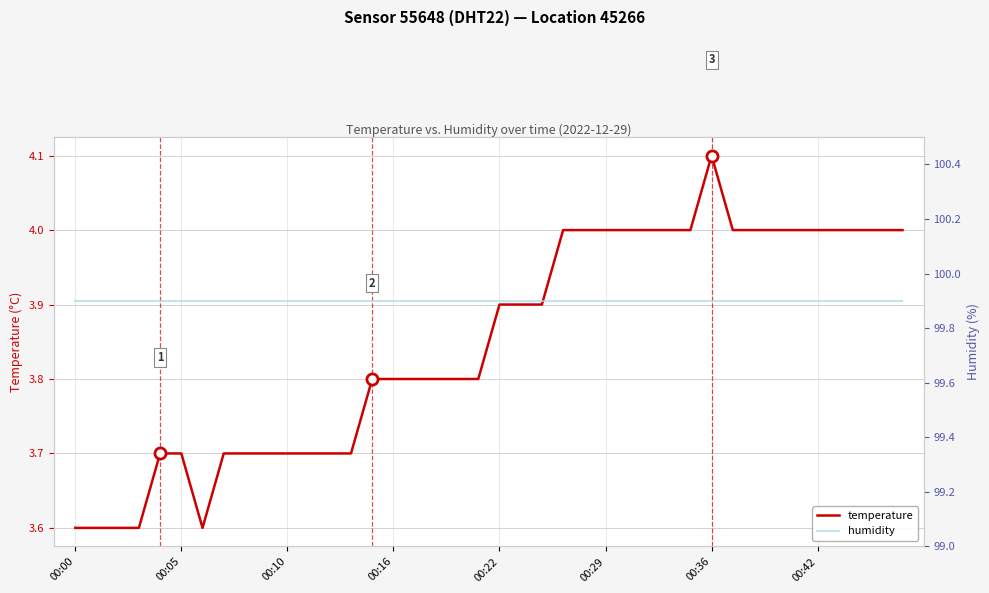

What is the difference between the maximum and minimum values in the temperature series?

0.5